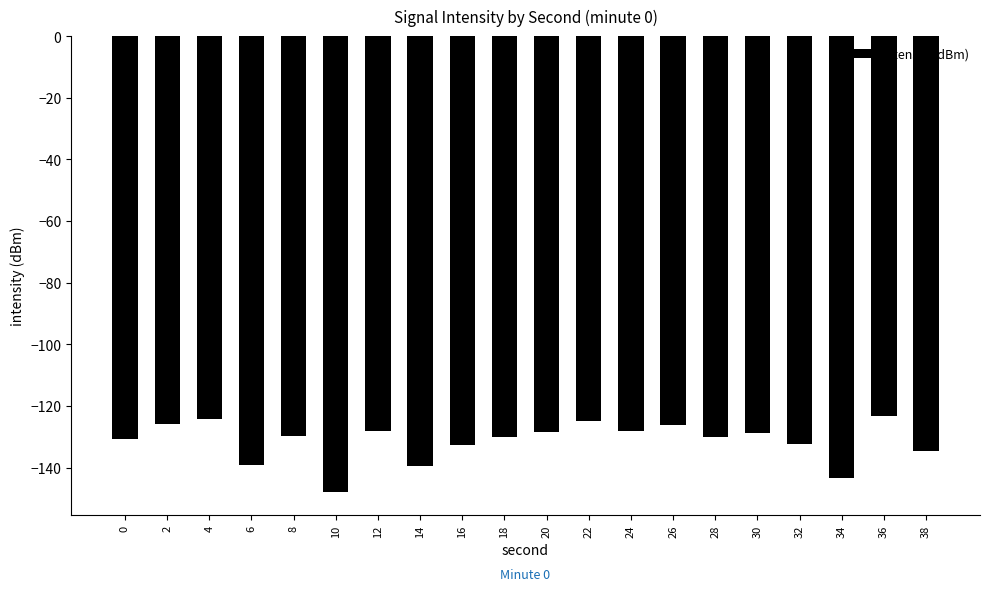

How many distinct data groups are displayed?

1